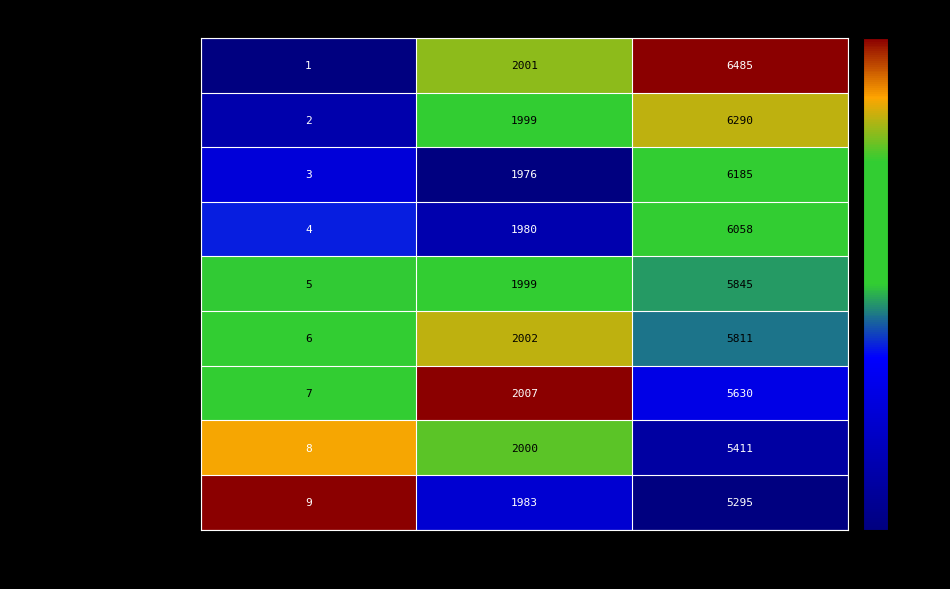

Is the value of Sintija Ozola at Vieta greater than the value of Santa Smirnova at Rezultāts (m)?

No